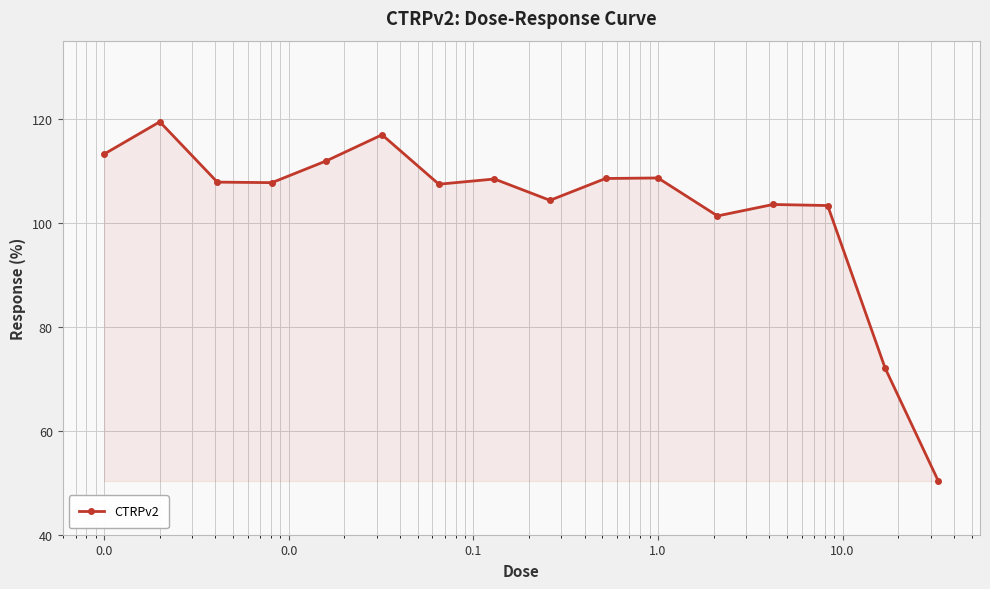

What is the sum of all values?

1644.6